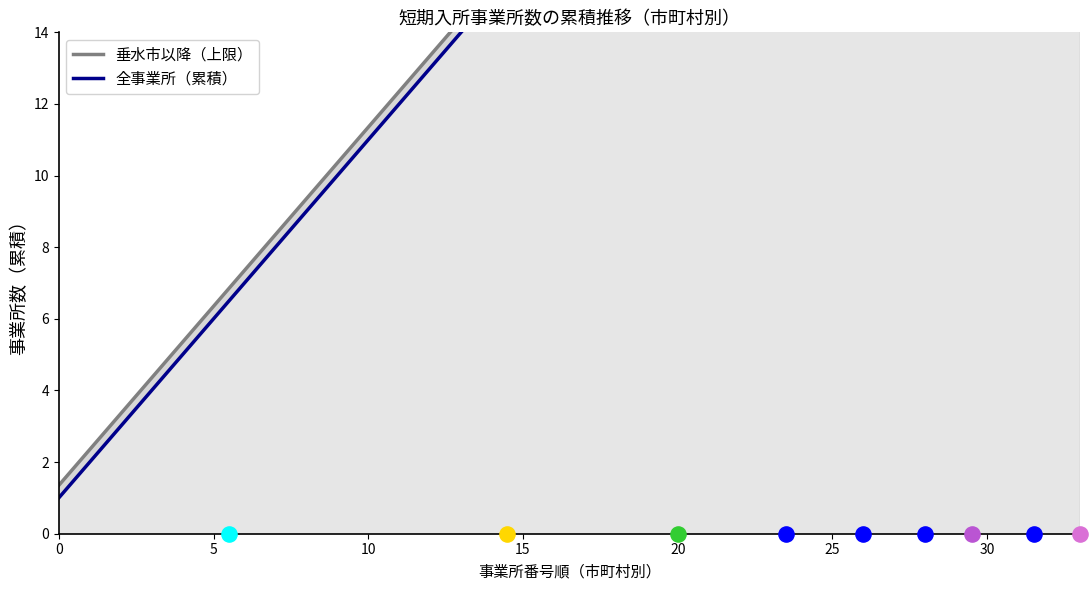

Which series has the widest spread of Y values?

垂水市以降（上限）